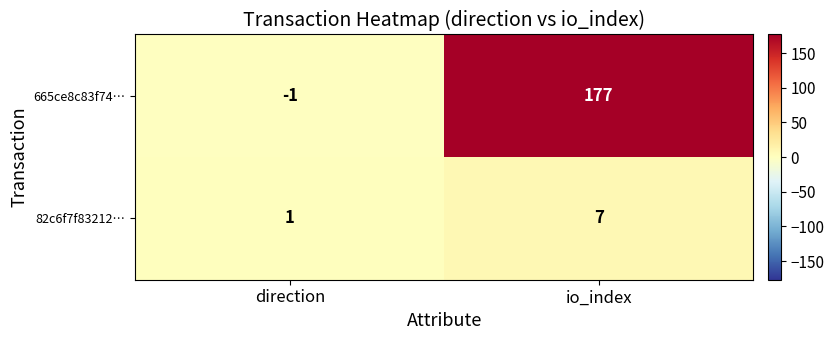

How many series are shown in this chart?

2